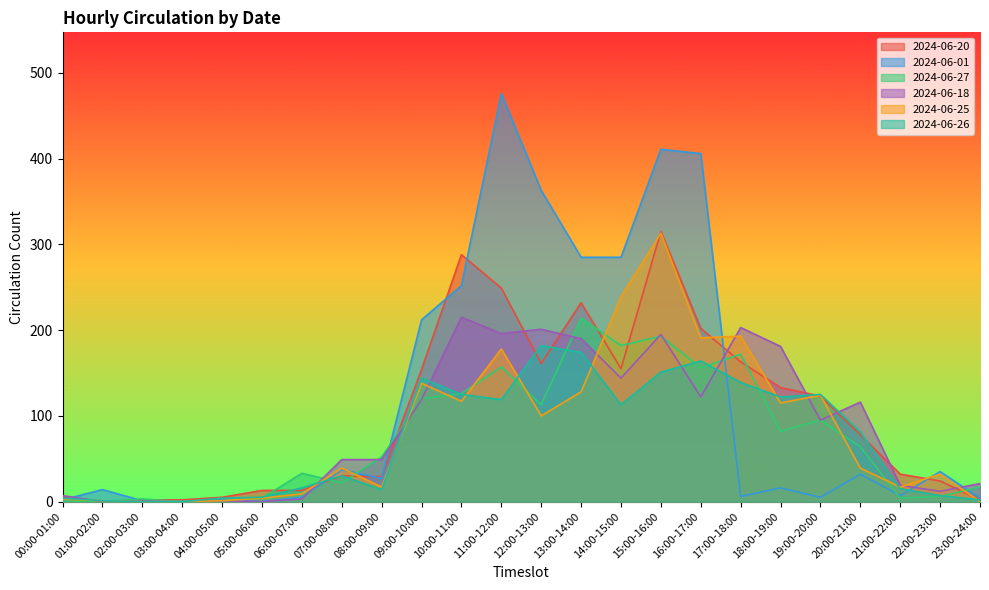

The value of 2024-06-26 at 06:00-07:00 is 16. True or false?

True